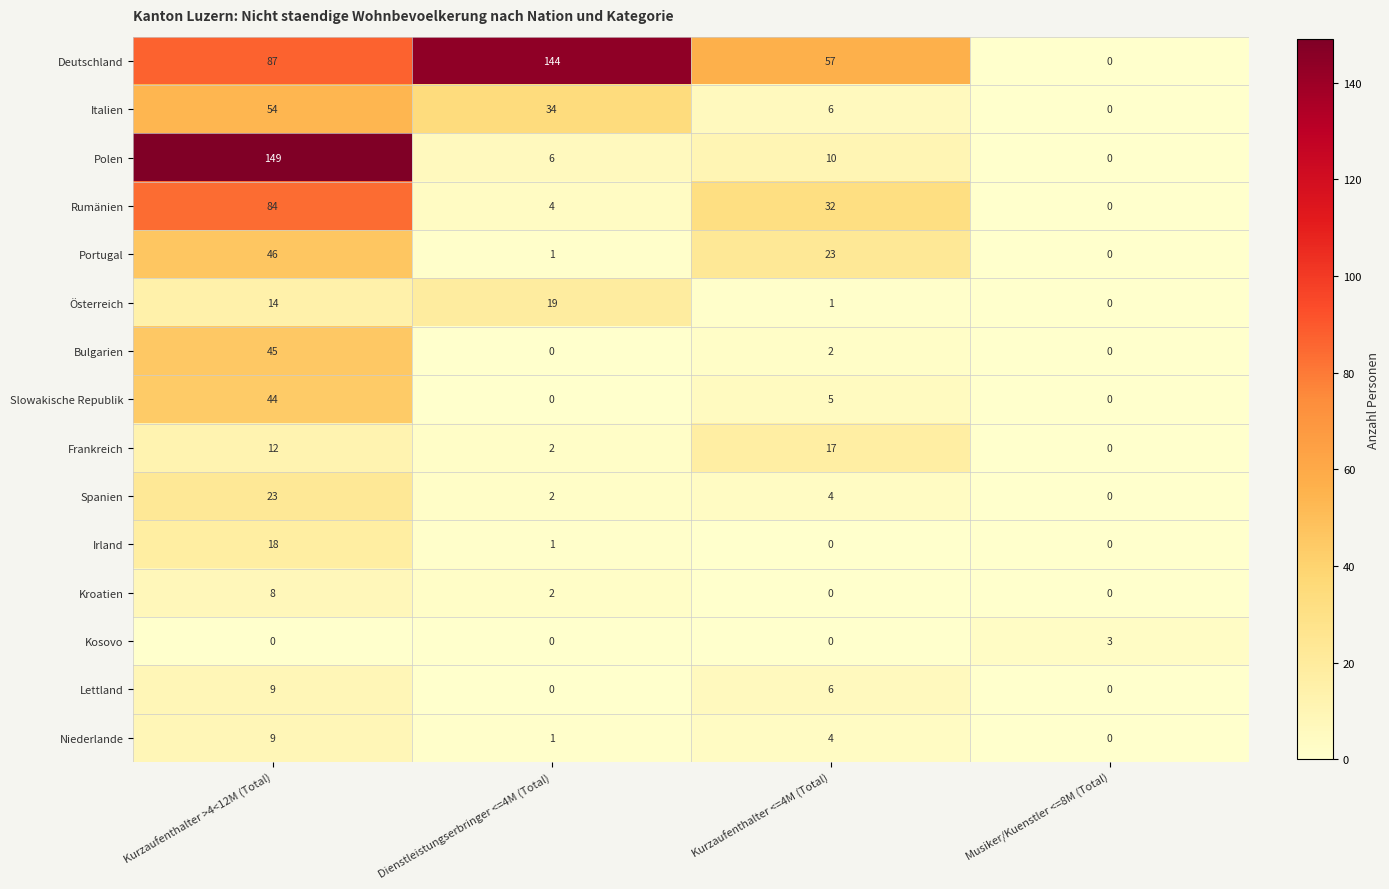

Read the Polen value at Kurzaufenthalter >4<12M (Total).

149